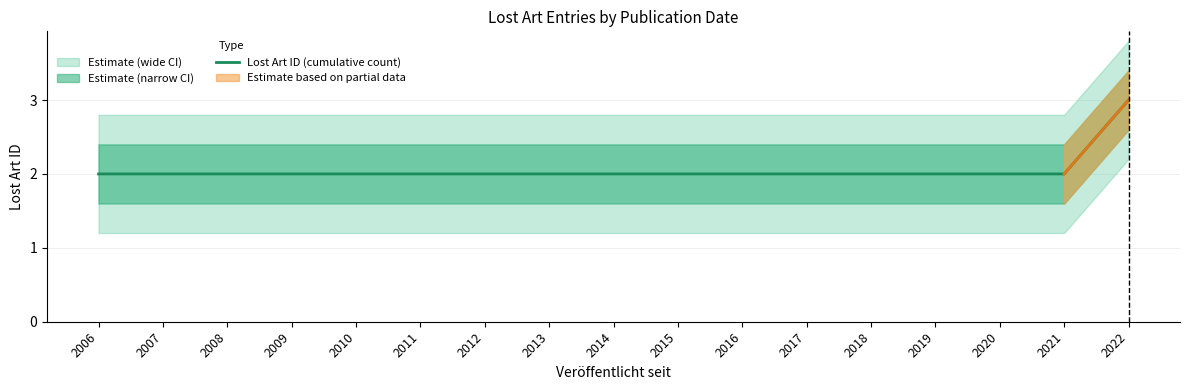

What is the smallest value displayed?

2